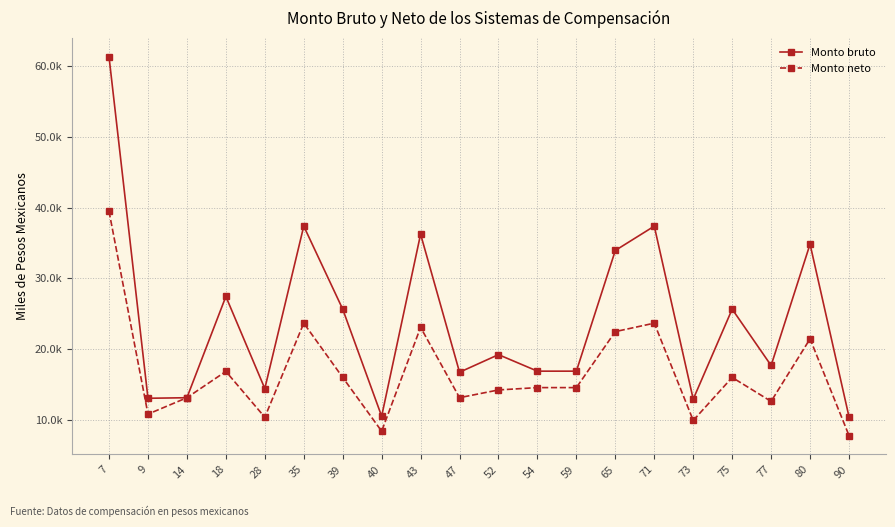

What are all the series names shown in the legend?

Monto bruto, Monto neto